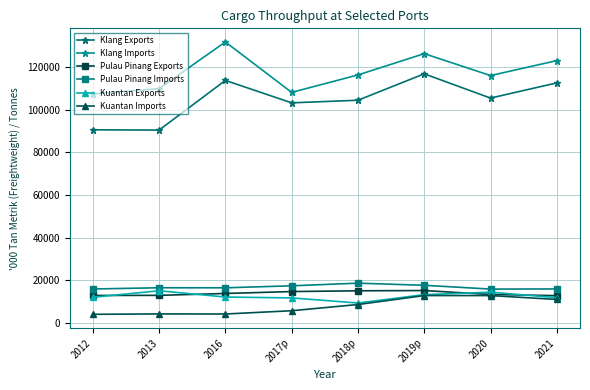

What position from the right is 2016?

6